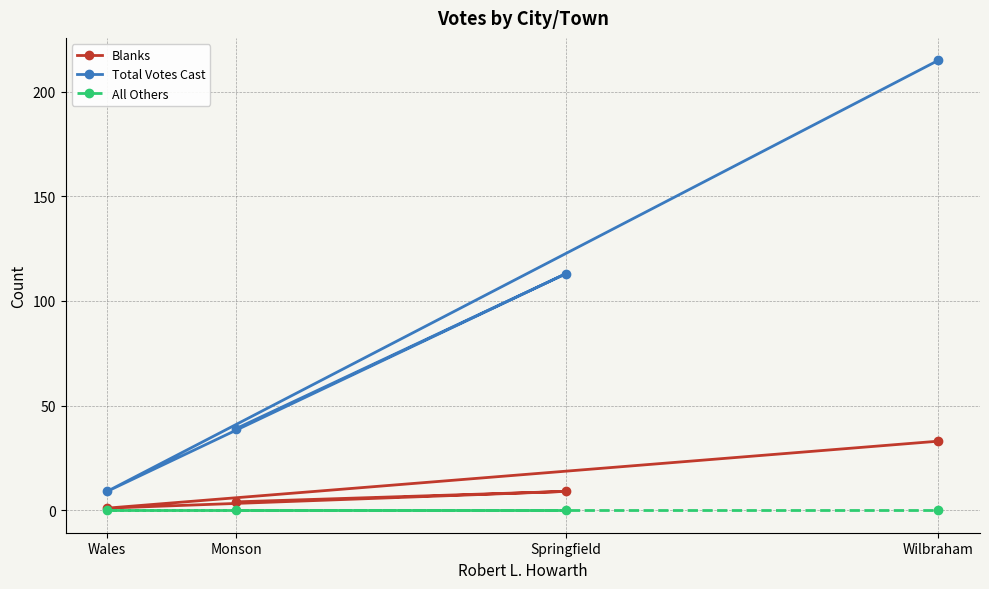

Reading left to right, transcribe all the data shown in this chart.

Blanks: Wales=1	Monson=4	Springfield=9	Wilbraham=33
Total Votes Cast: Wales=9	Monson=39	Springfield=113	Wilbraham=215
All Others: Wales=0	Monson=0	Springfield=0	Wilbraham=0